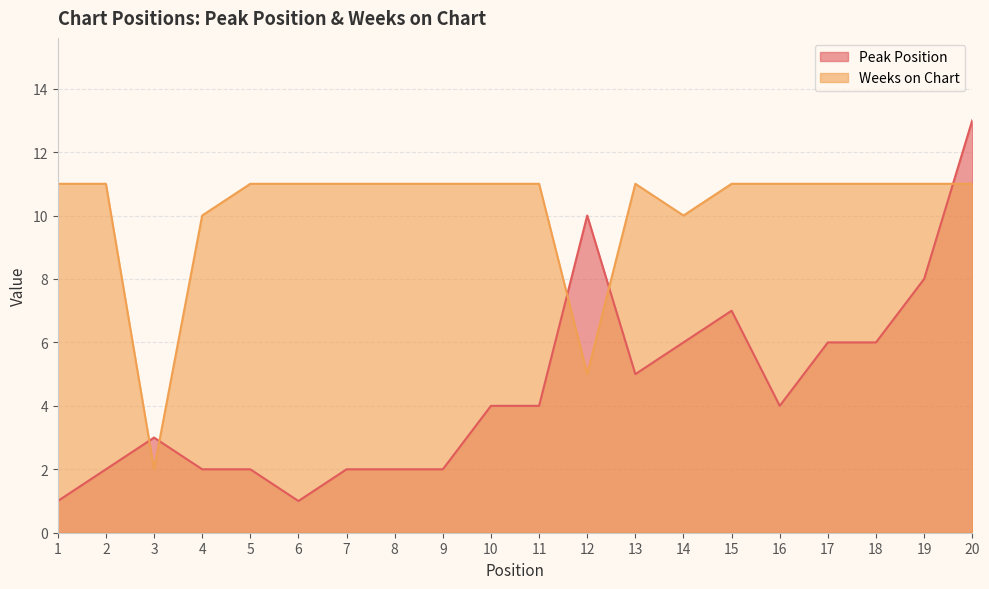

How many intersections are there between Weeks on Chart and Peak Position?

5